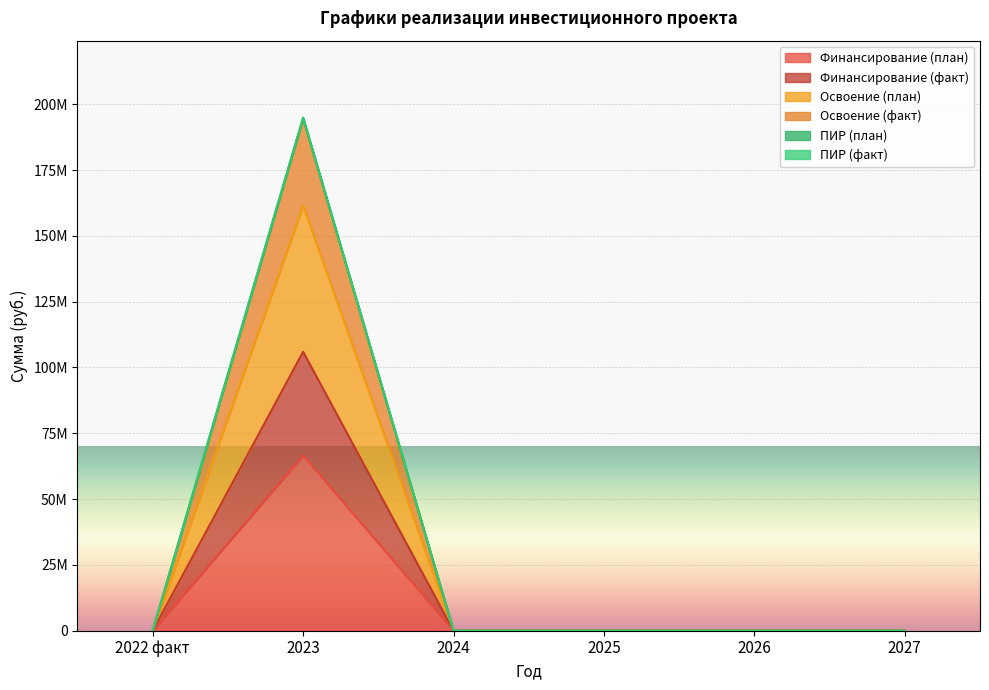

True or false: ПИР (факт) and Освоение (план) intersect in this chart.

False